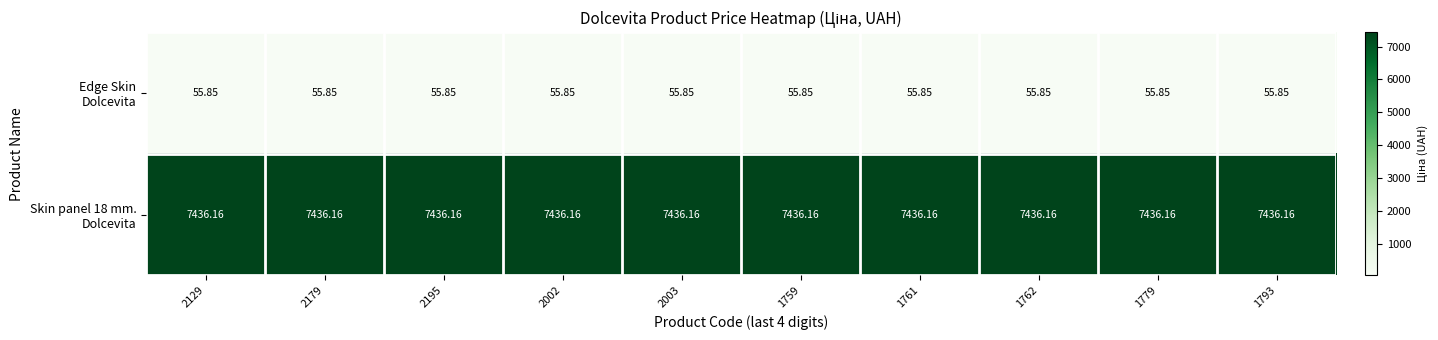

List the series in order of their peak value, lowest first.

Edge Skin Dolcevita, Skin panel 18 mm. Dolcevita